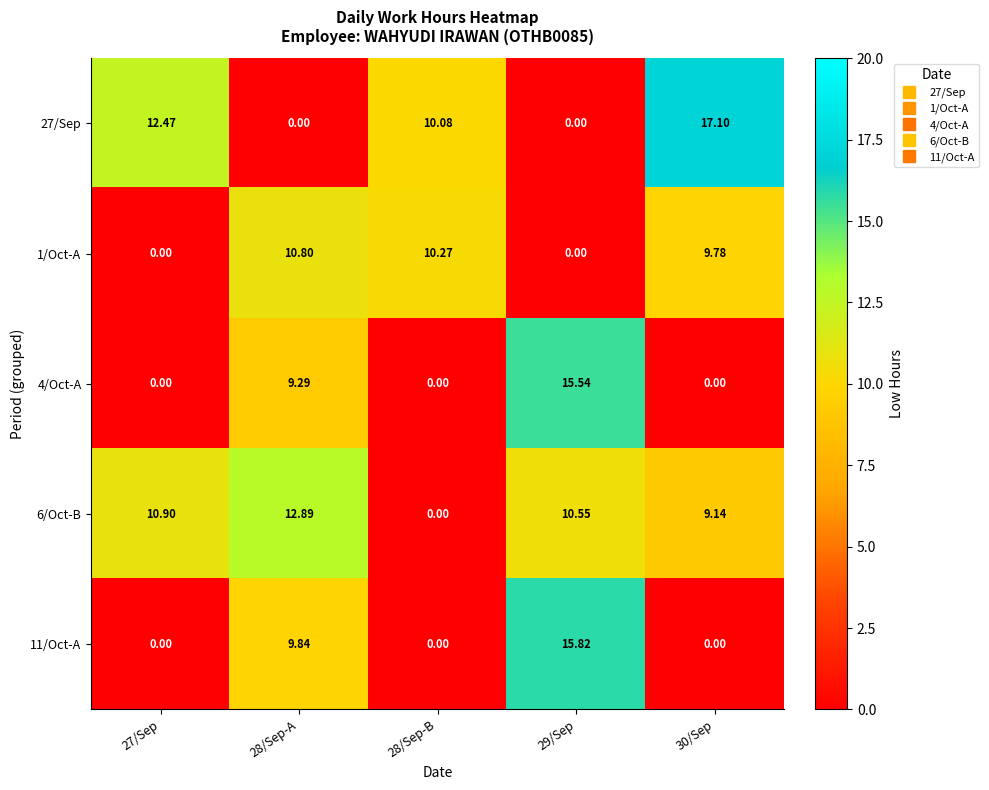

Is the value of 4/Oct-A at 28/Sep-B greater than the value of 1/Oct-A at 28/Sep-B?

No